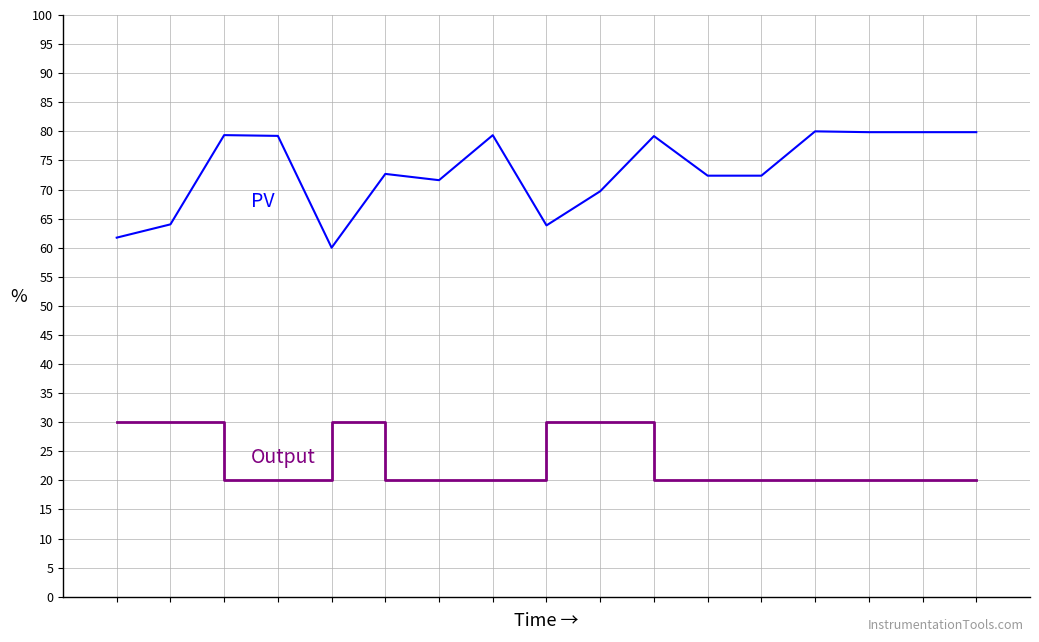

What is the minimum value shown in the chart?

20.0